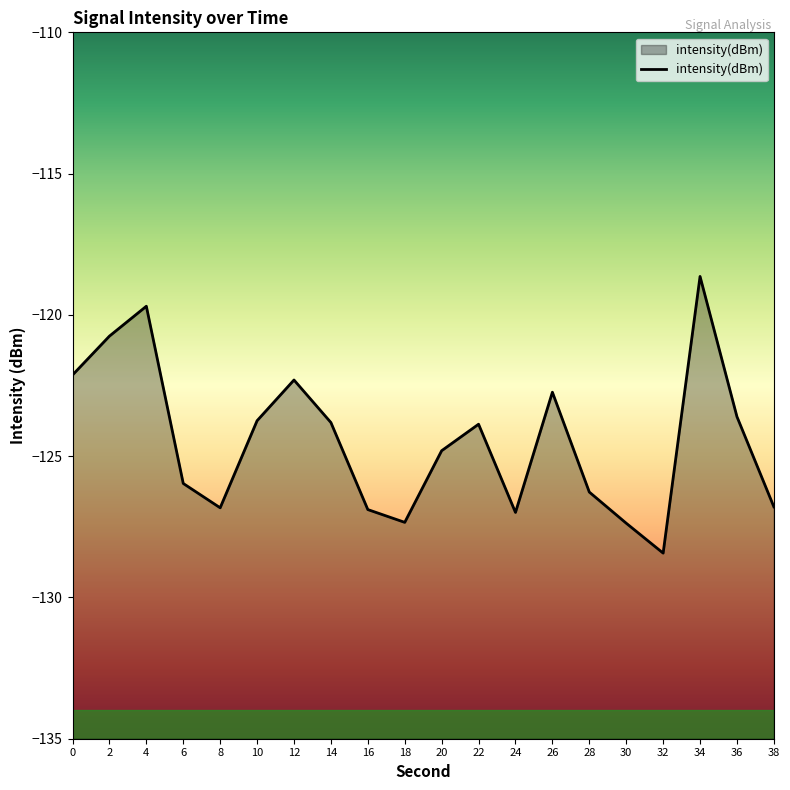

Reading left to right, list all the values displayed in this chart.

-122.1	-120.8	-119.7	-126.0	-126.8	-123.7	-122.3	-123.8	-126.9	-127.3	-124.8	-123.9	-127.0	-122.7	-126.3	-127.4	-128.4	-118.6	-123.6	-126.8